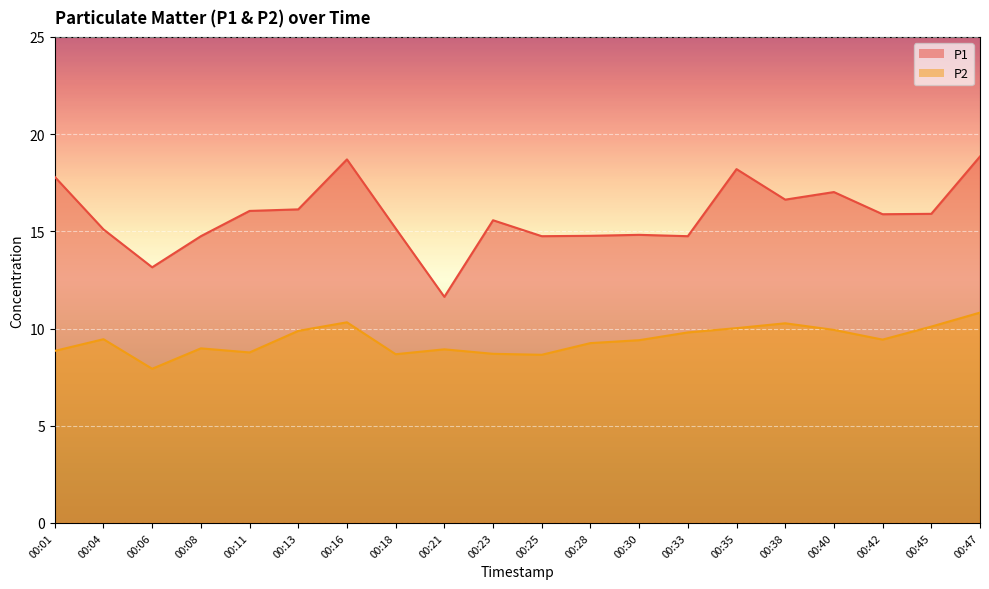

True or false: P2 and P1 intersect in this chart.

False